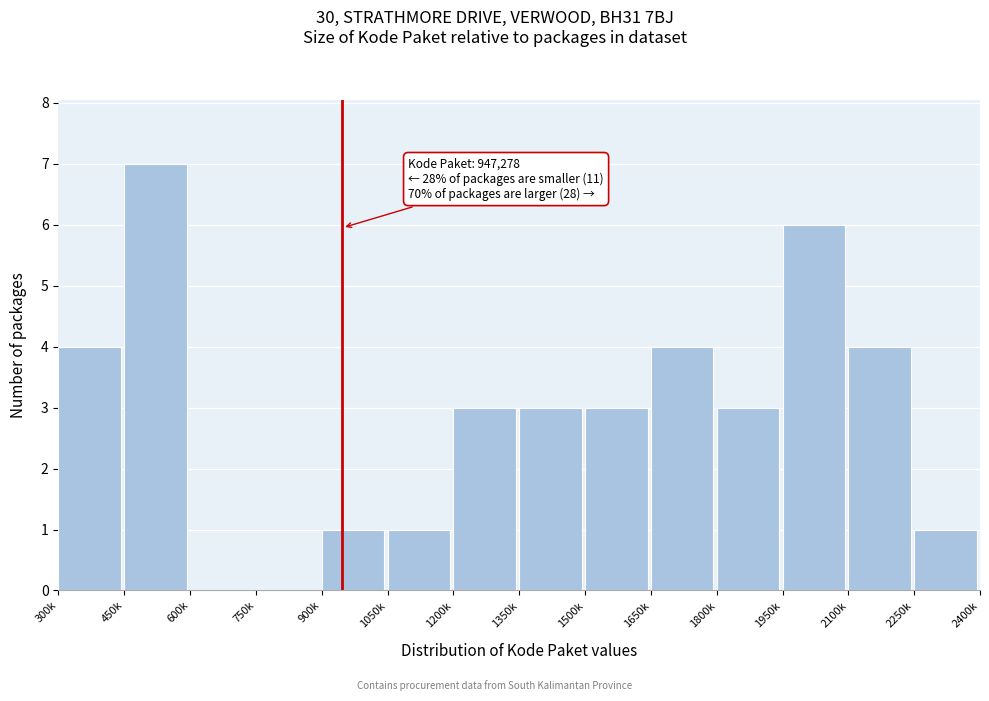

Reading left to right, what are all the values shown in this chart?

300k=4	450k=7	600k=0	750k=0	900k=1	1050k=1	1200k=3	1350k=3	1500k=3	1650k=4	1800k=3	1950k=6	2100k=4	2250k=1